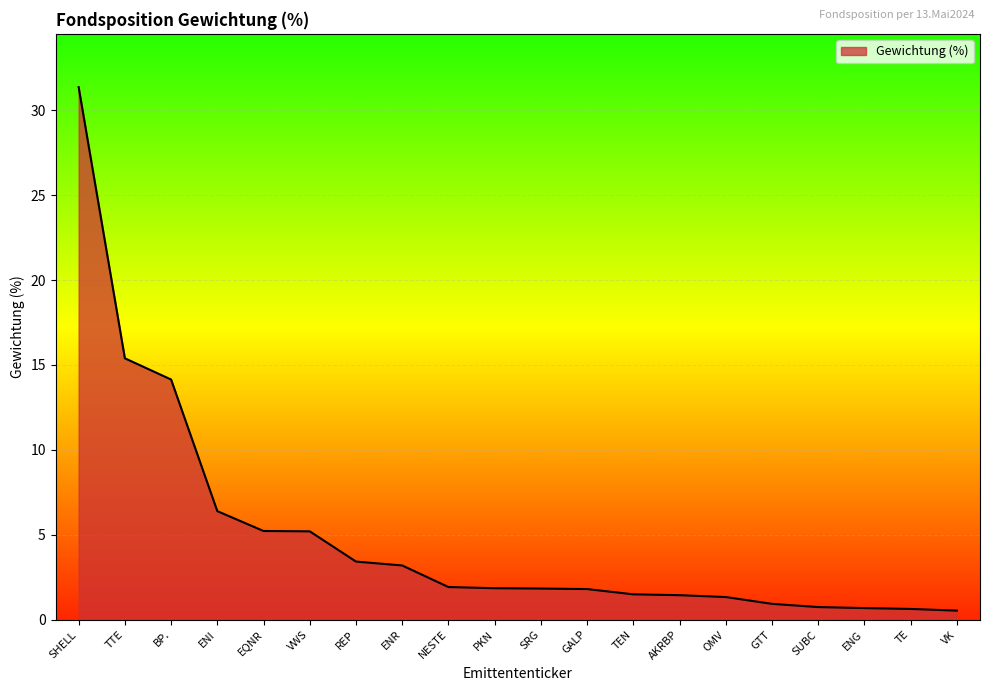

True or false: the data shows 1.4 at AKRBP.

True